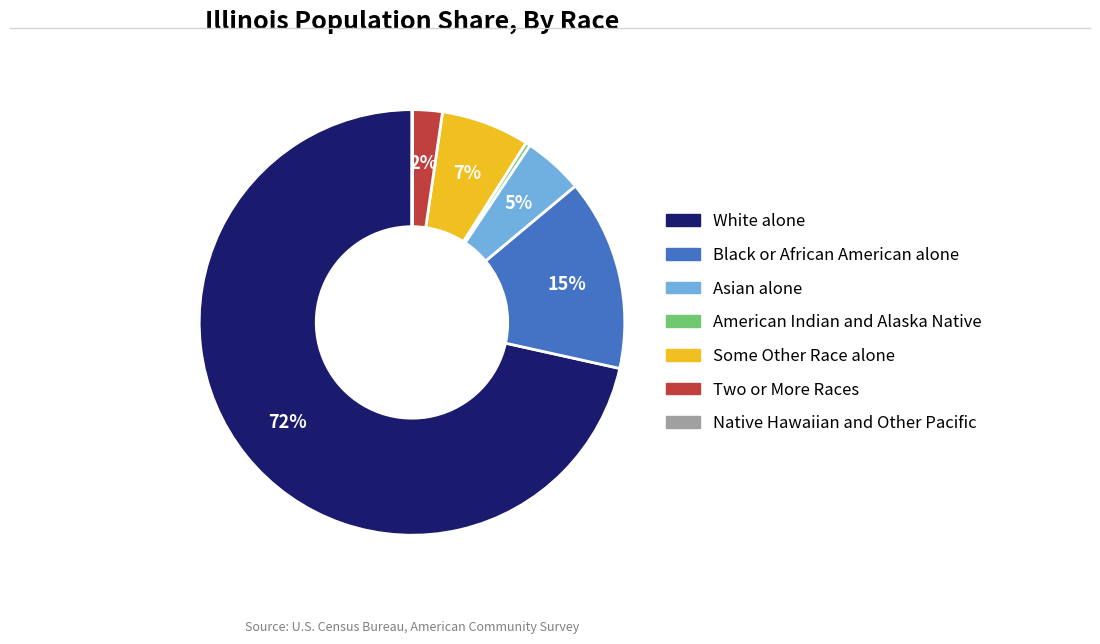

Do Black or African American alone and American Indian and Alaska Native together represent more than half of the pie?

No